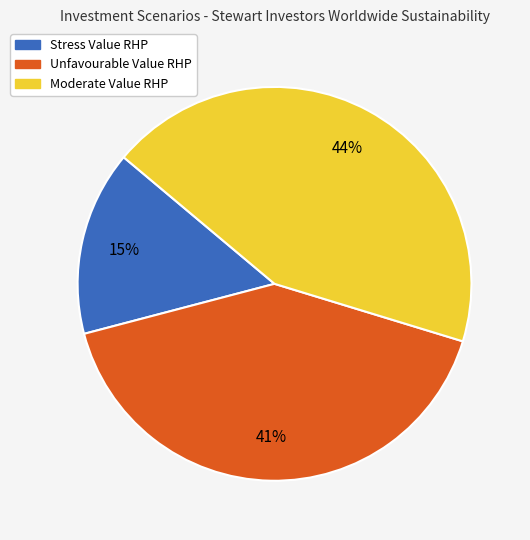

Is the sum of Unfavourable Value RHP and Moderate Value RHP greater than half?

Yes